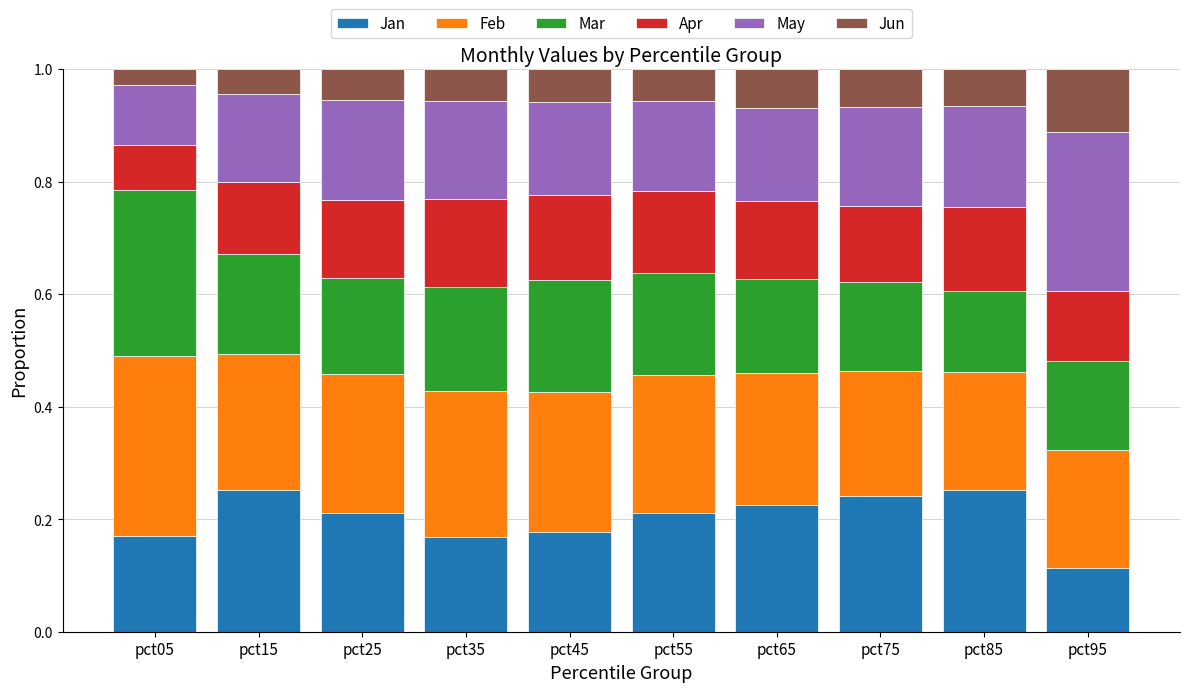

At which label is Jan closest to 0?

pct95